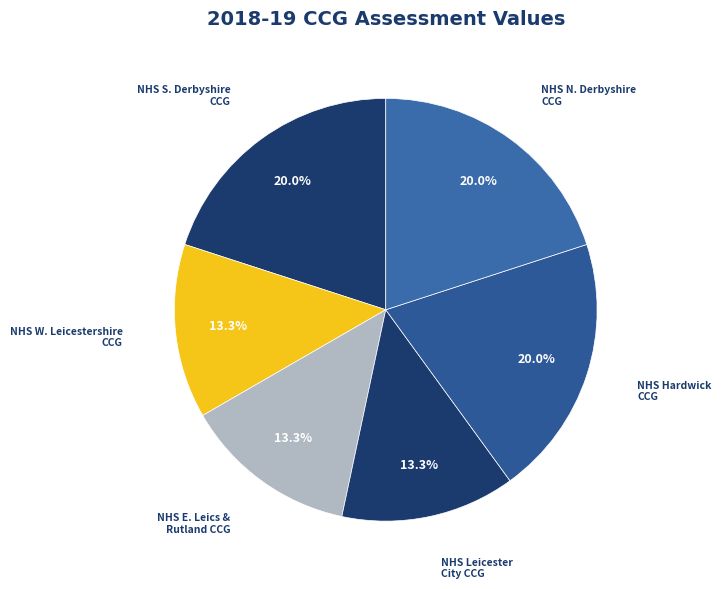

Does any single category account for the majority?

No